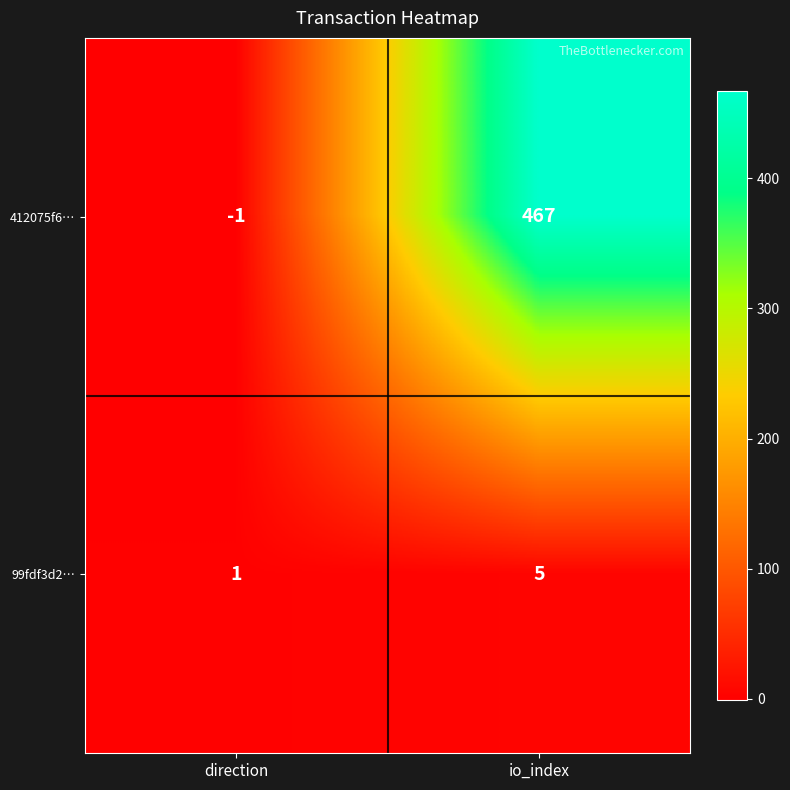

What is the total value across all series at io_index?

472